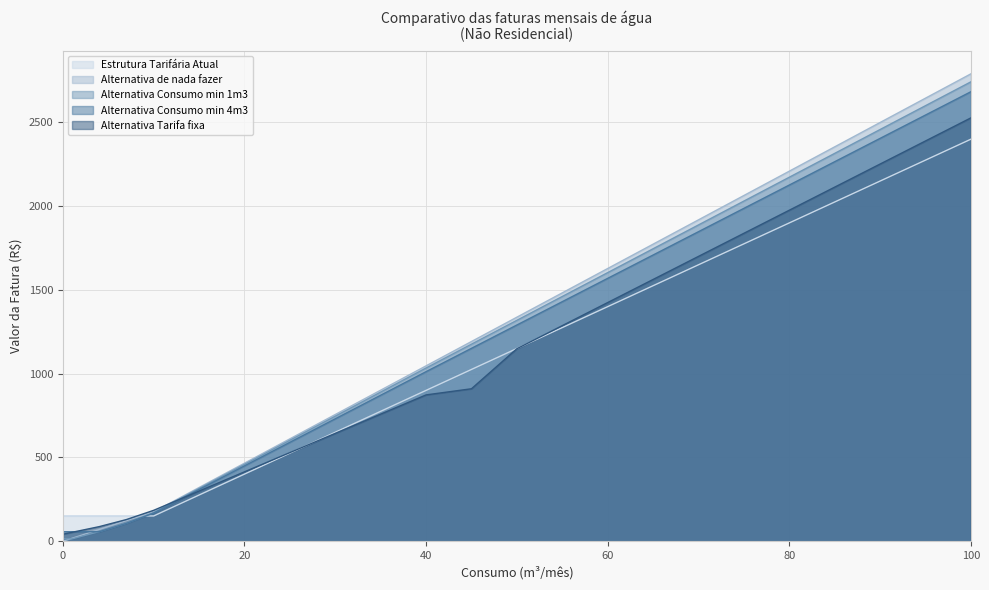

How many lines are shown in the chart?

5